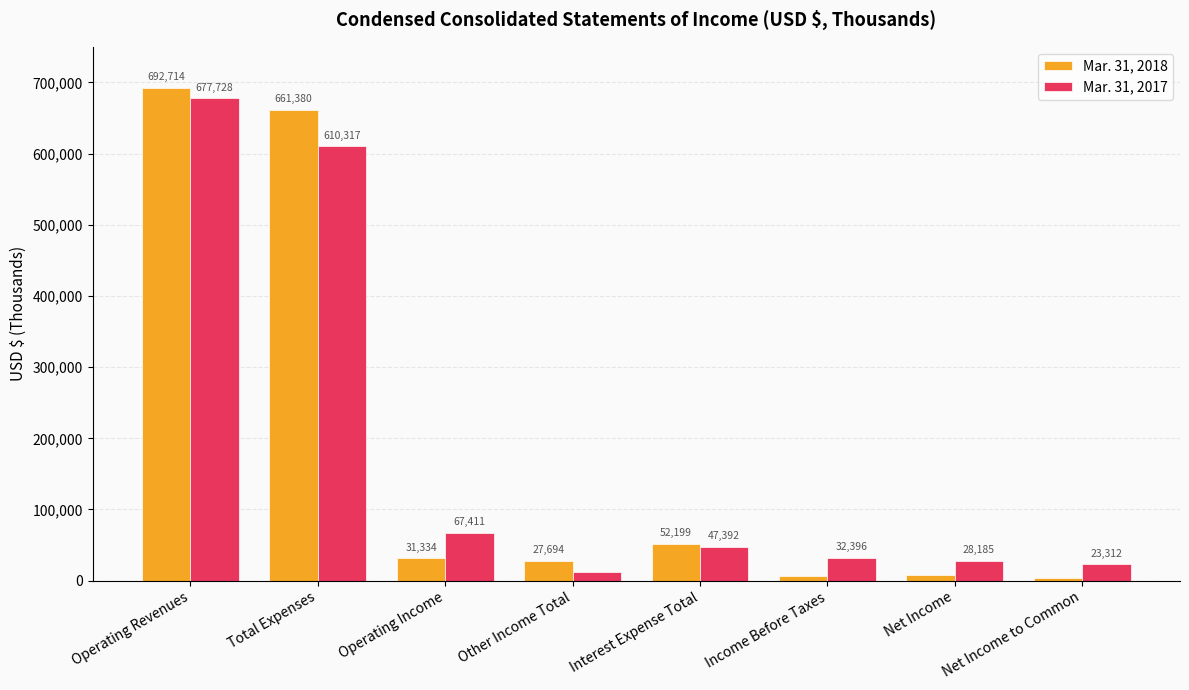

At which category does the chart reach its minimum across all series?

Net Income to Common